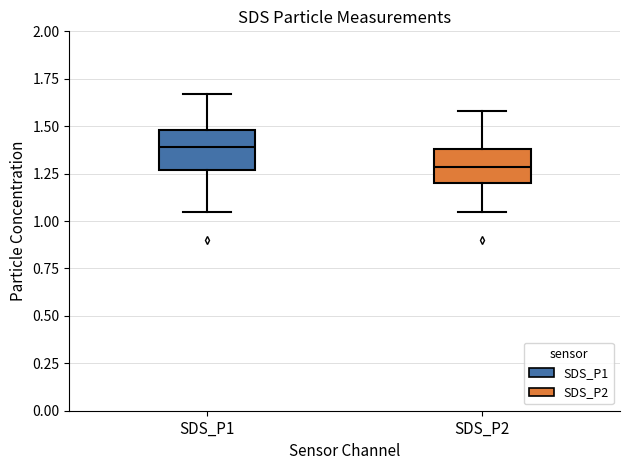

Which box's median line is the lowest?

SDS_P2